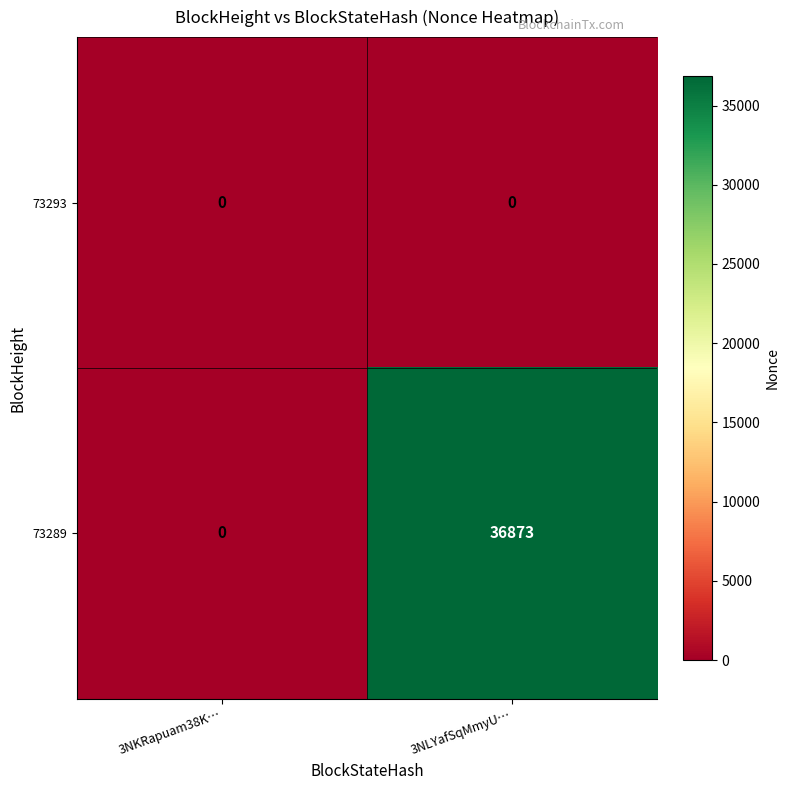

Count the number of data series in this chart.

2